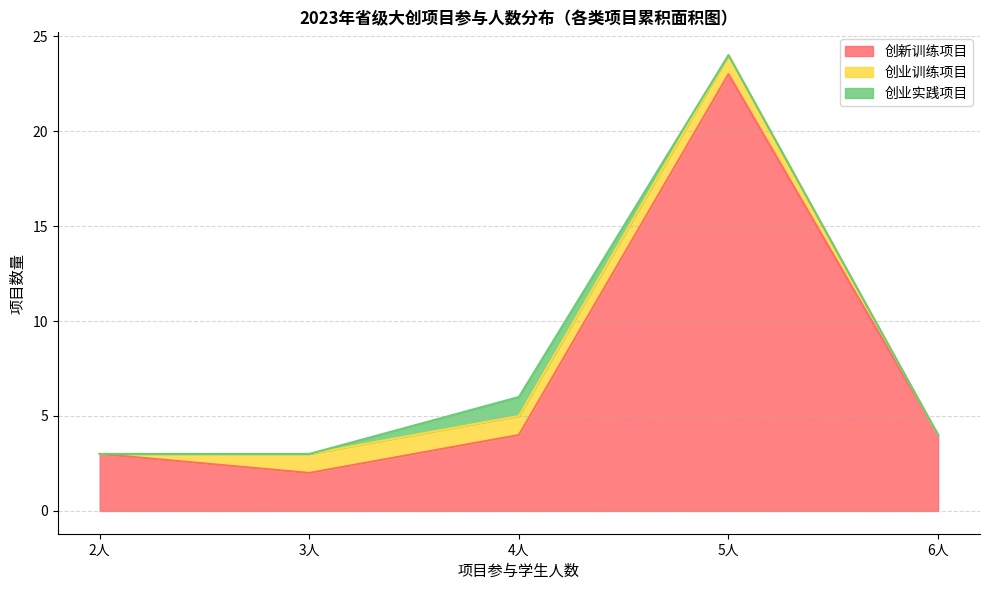

True or false: 创新训练项目 and 创业训练项目 cross at least once.

False